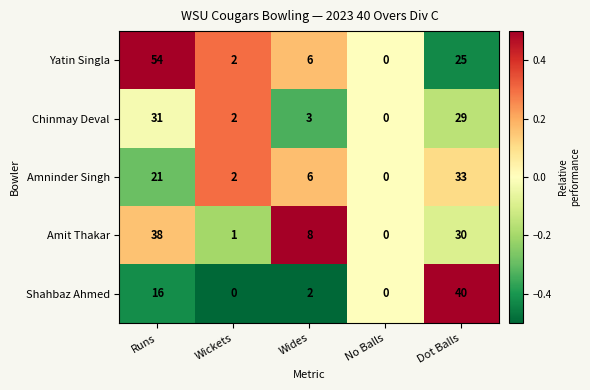

Which series has the largest total across all categories?

Yatin Singla